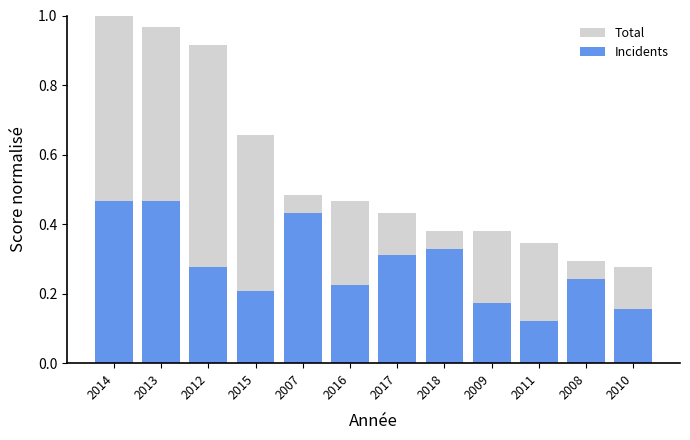

List the series in order of their overall mean, lowest first.

Incidents, Total